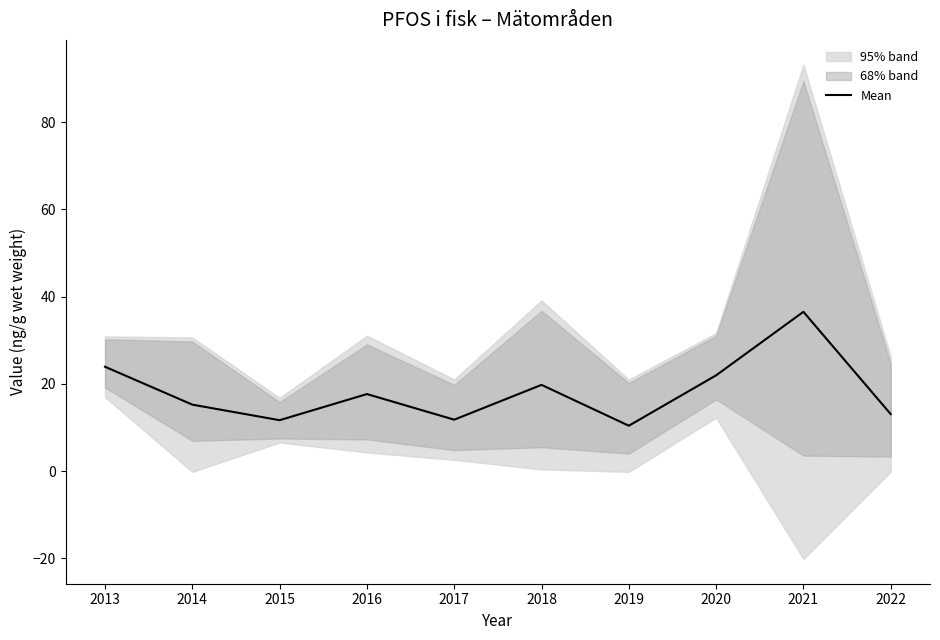

Which category has the highest value across all series?

2021